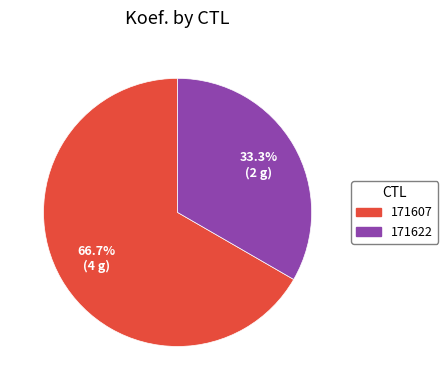

What is the ratio of the value at 171607 to the value at 171622?

2.0